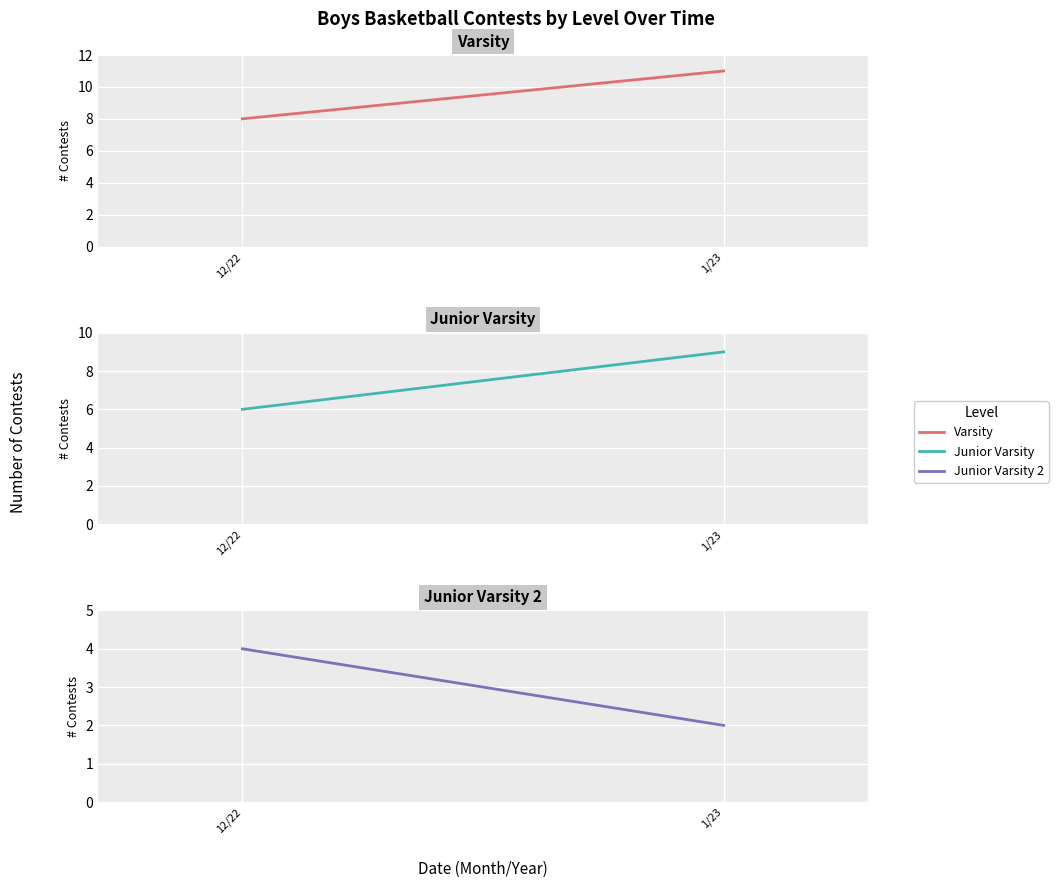

List the series in order of their overall mean, highest first.

Varsity, Junior Varsity, Junior Varsity 2